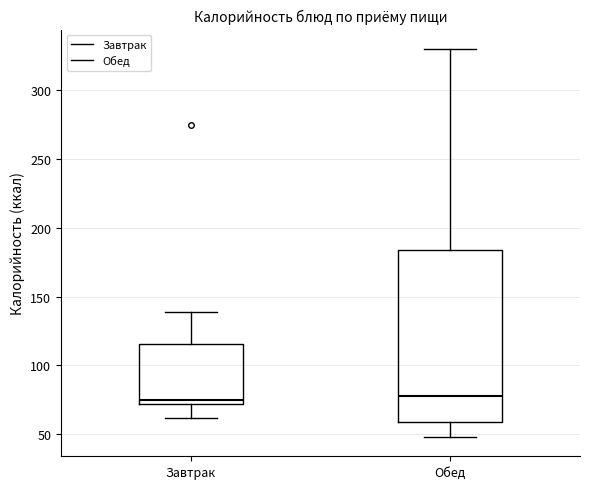

Comparing the boxes themselves (not the whiskers), which one is the tallest?

Обед